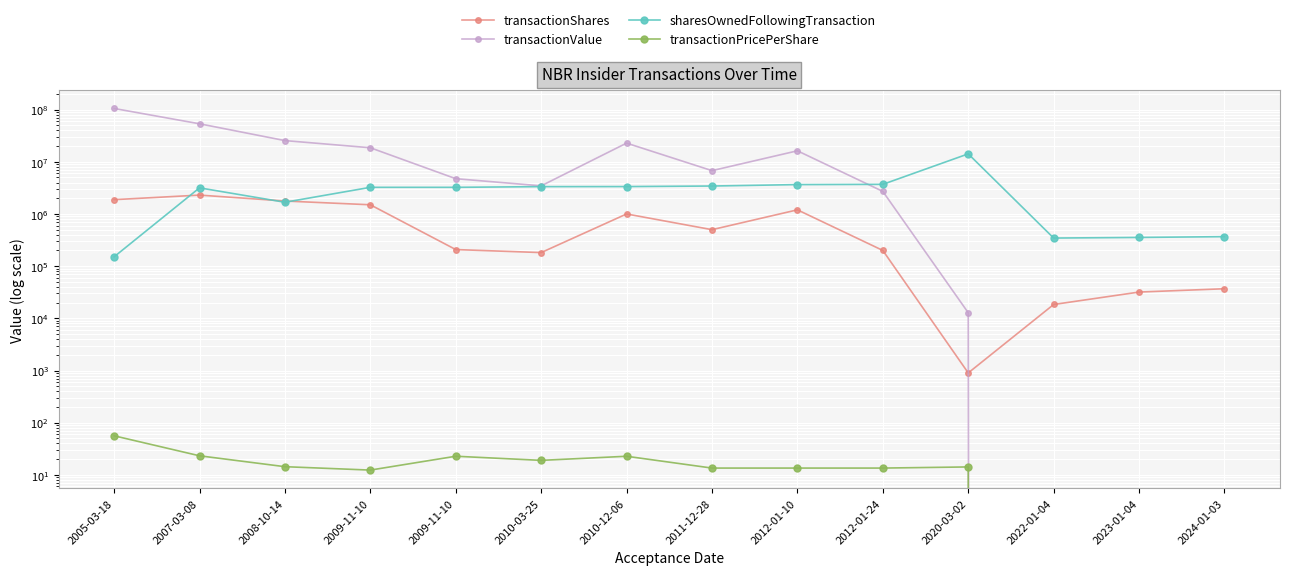

How many series are shown in this chart?

4